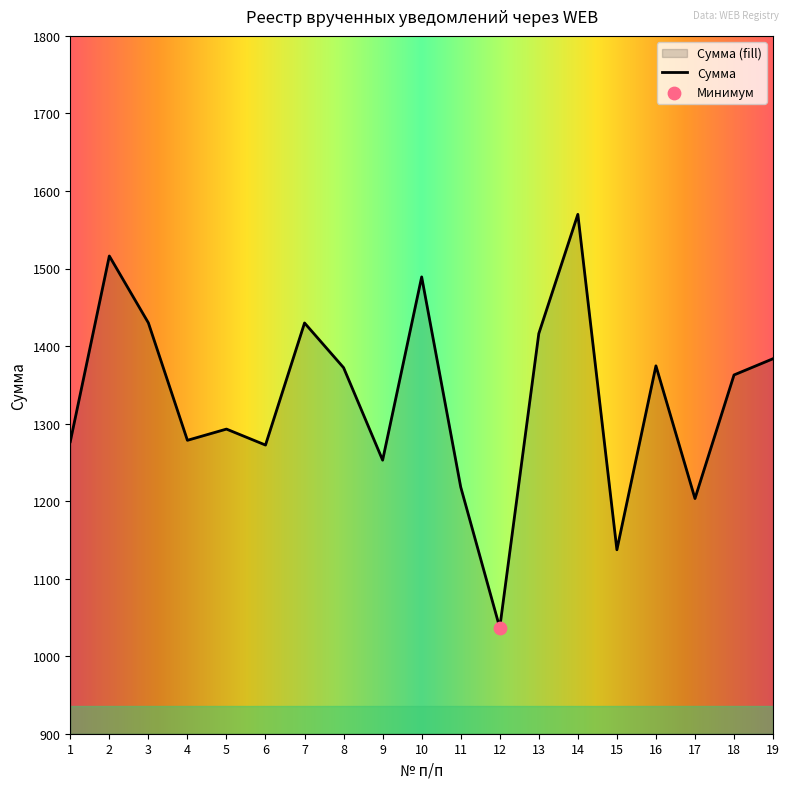

Approximately how many times larger is the value at 16 compared to 4?

1.1